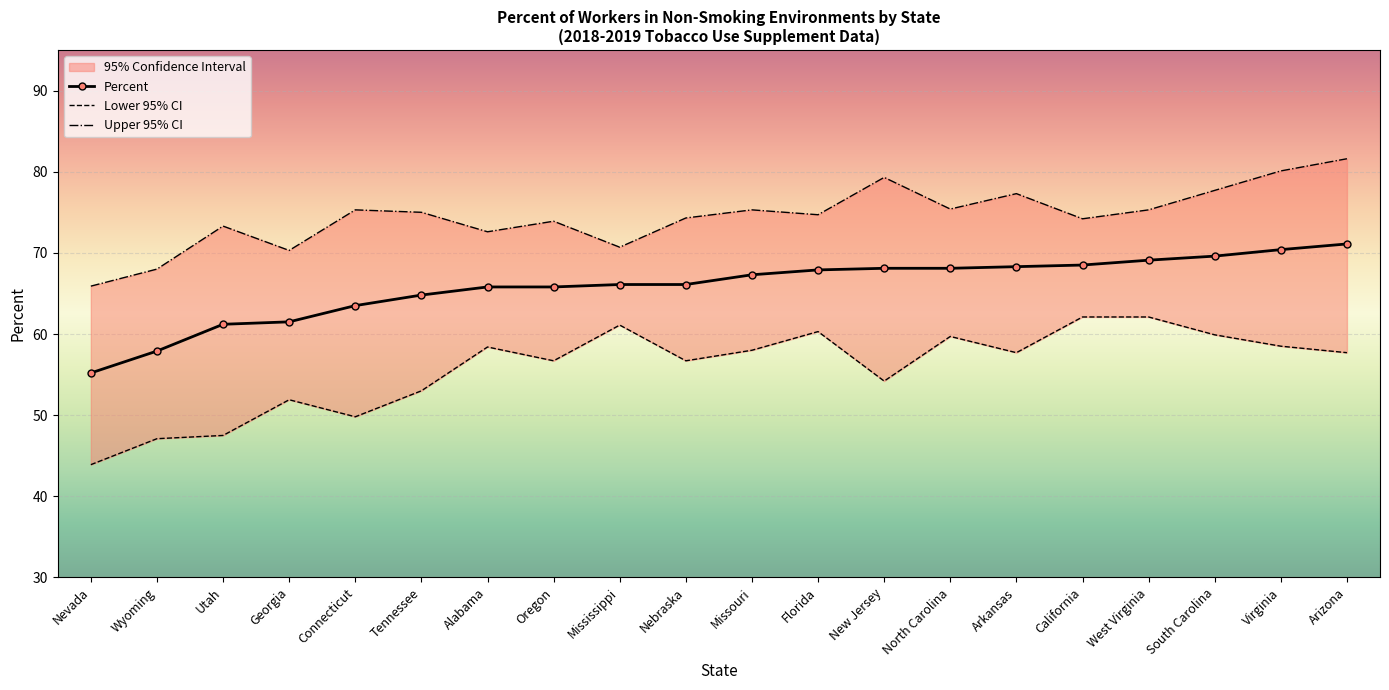

At which label does Lower 95% CI reach its minimum?

Nevada